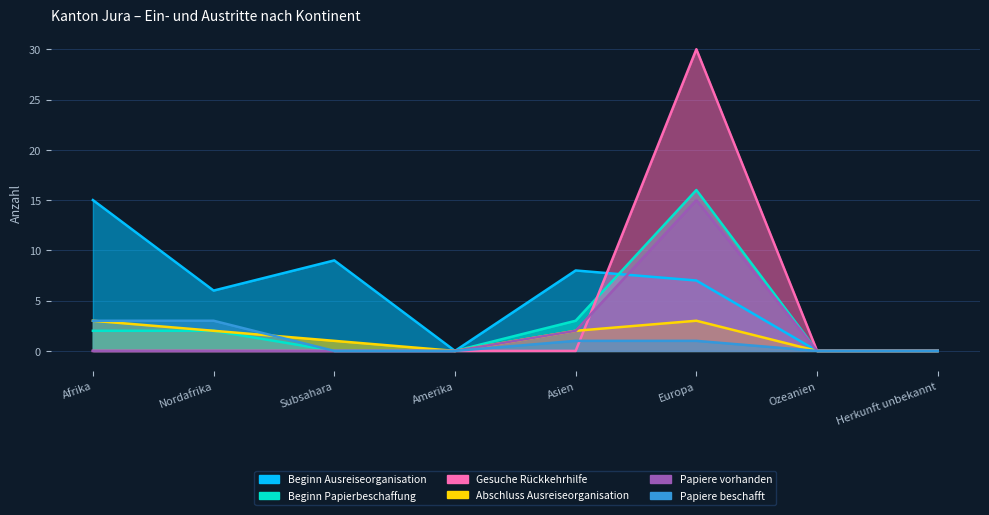

Is the value of Papiere beschafft at Ozeanien greater than the value of Beginn Papierbeschaffung at Nordafrika?

No